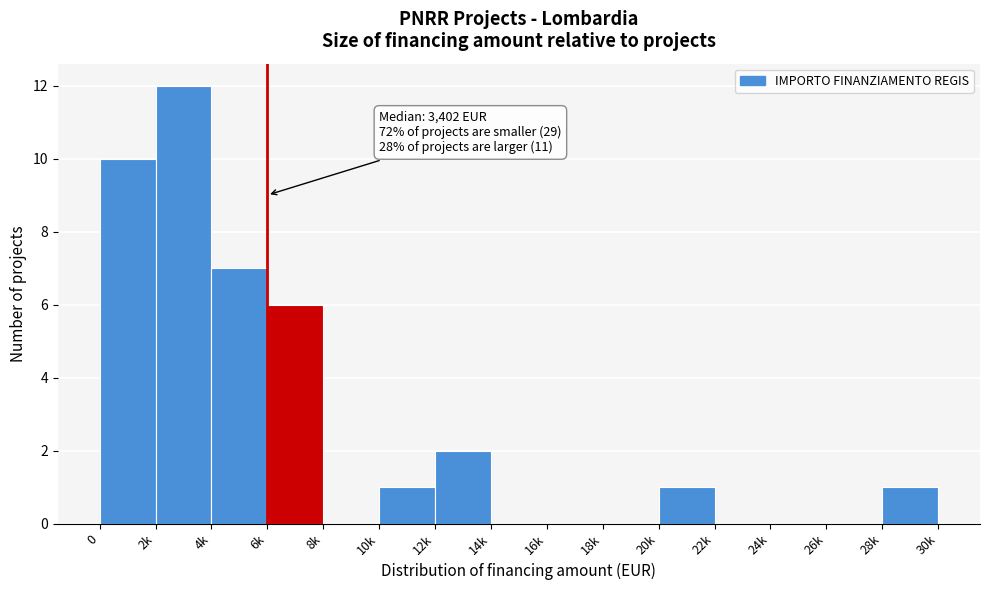

The value at 18k is -7. True or false?

False